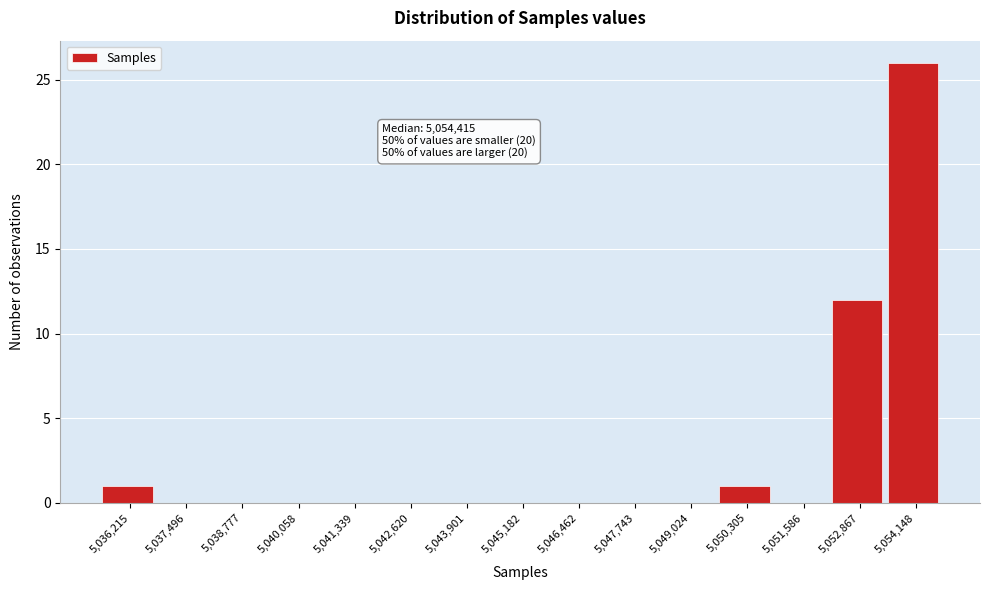

Reading right to left, transcribe all the data shown in this chart.

5,054,148=26	5,052,867=12	5,051,586=0	5,050,305=1	5,049,024=0	5,047,743=0	5,046,462=0	5,045,182=0	5,043,901=0	5,042,620=0	5,041,339=0	5,040,058=0	5,038,777=0	5,037,496=0	5,036,215=1